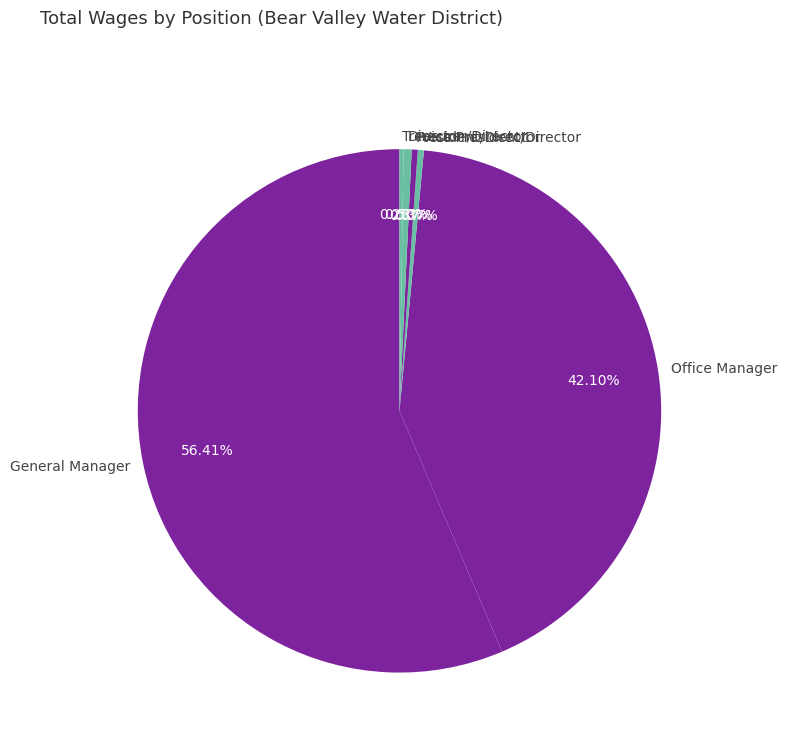

Which category has the biggest portion of the pie?

General Manager